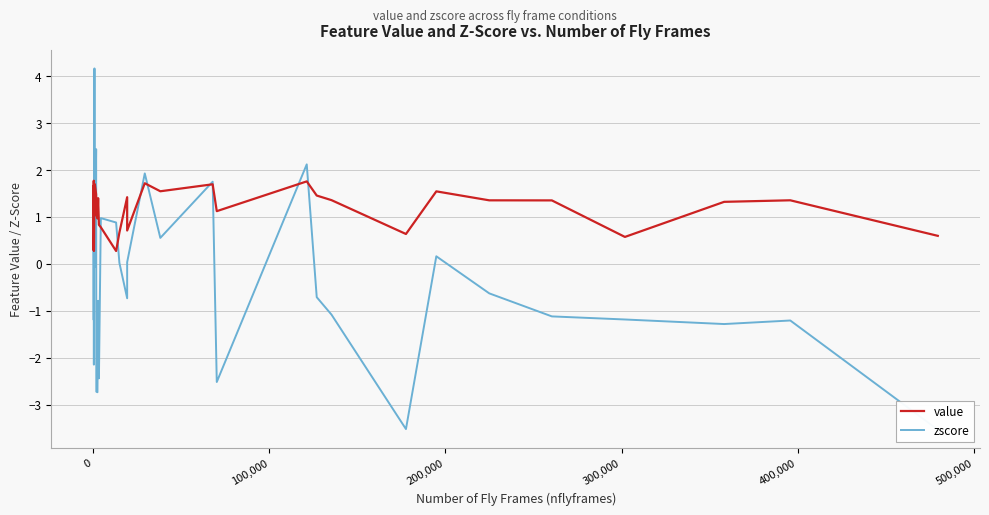

List the series in order of their peak value, lowest first.

value, zscore